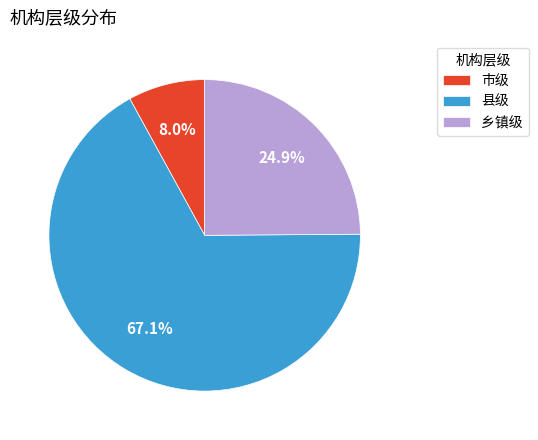

To the nearest percent, what is the average slice percentage?

33%